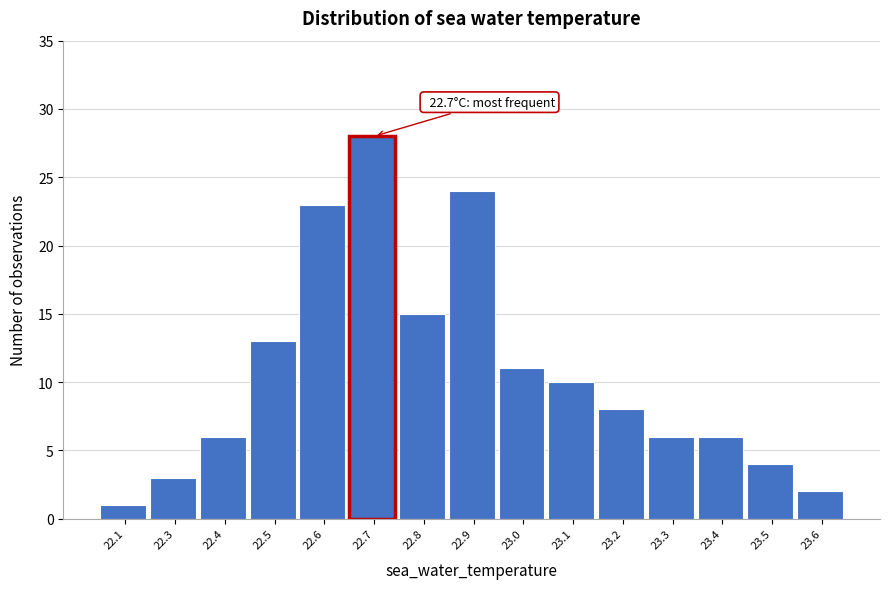

Reading left to right, what are all the values shown in this chart?

22.1=1	22.3=3	22.4=6	22.5=13	22.6=23	22.7=28	22.8=15	22.9=24	23.0=11	23.1=10	23.2=8	23.3=6	23.4=6	23.5=4	23.6=2